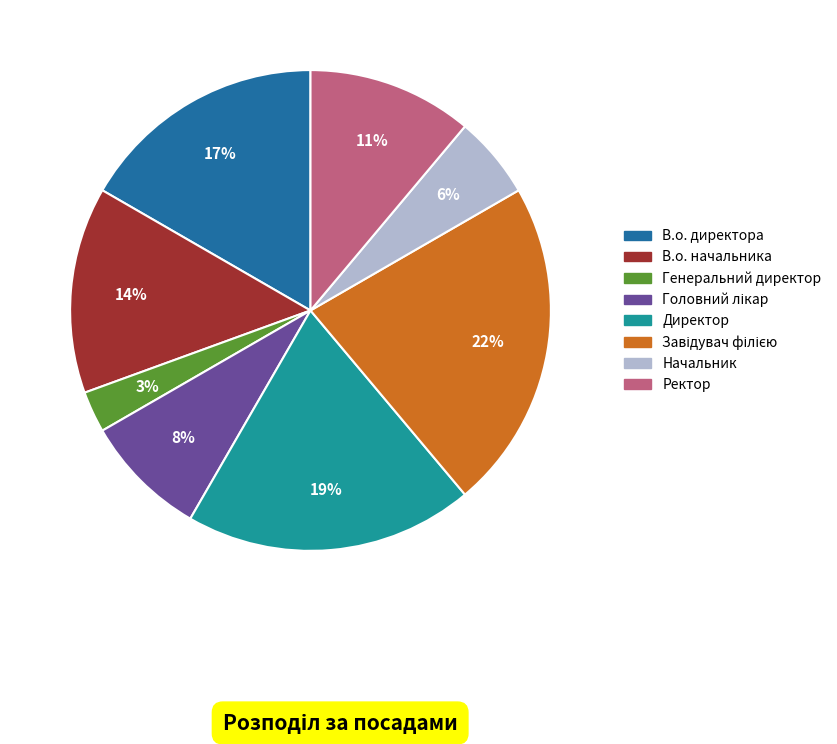

Between В.о. начальника and Генеральний директор, which is larger?

В.о. начальника